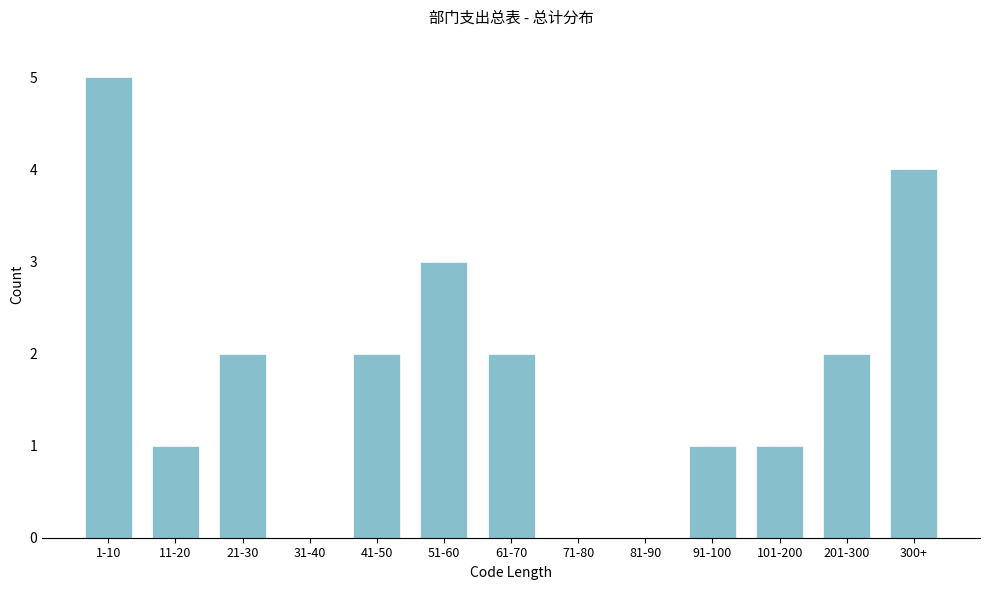

Reading left to right, list all the values displayed in this chart.

1-10=5	11-20=1	21-30=2	31-40=0	41-50=2	51-60=3	61-70=2	71-80=0	81-90=0	91-100=1	101-200=1	201-300=2	300+=4